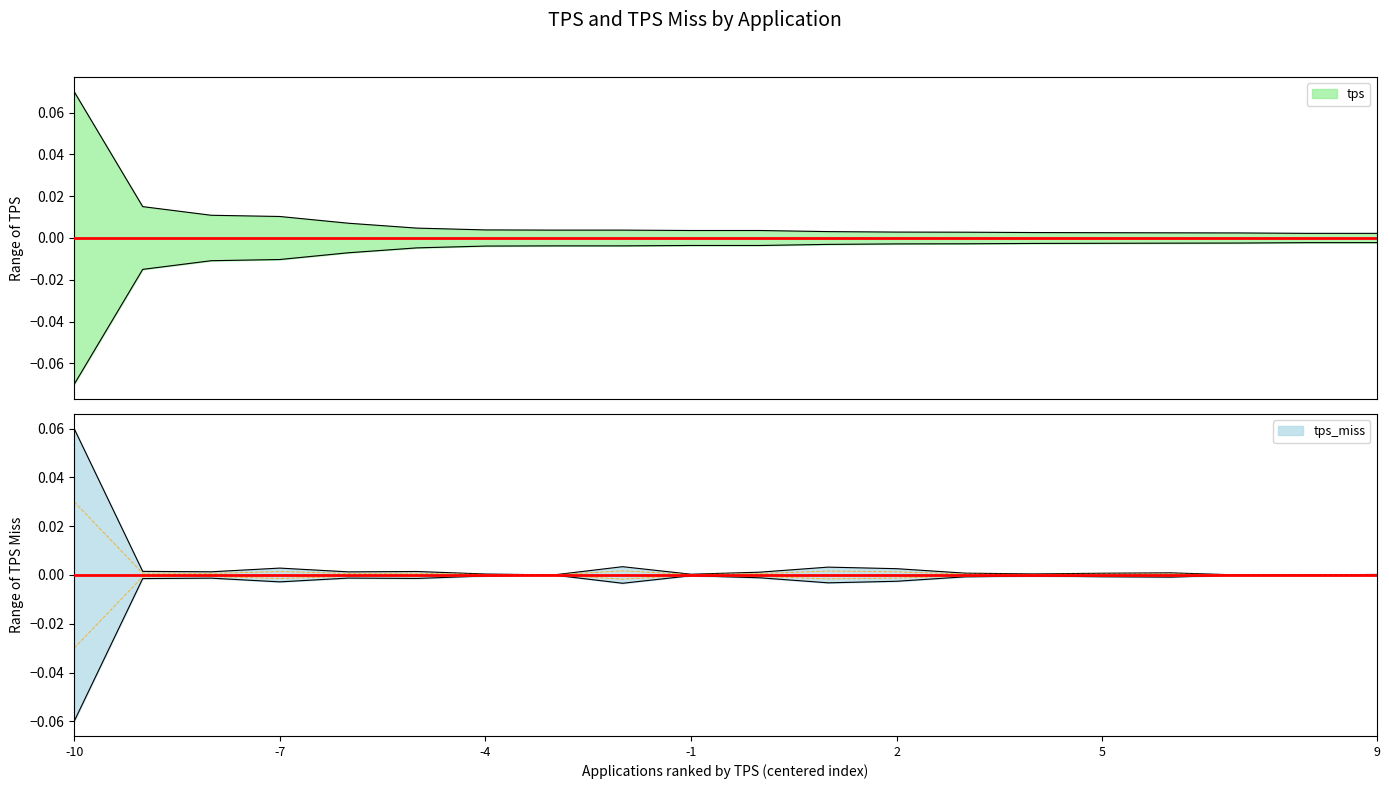

Where is tps_miss nearest to the value 0?

17